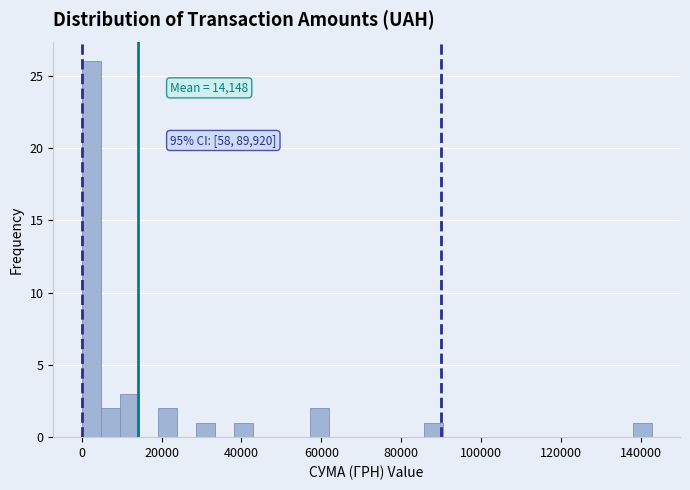

Around what value on the x-axis is the tallest bar? Give the approximate position of its centre, as read against the axis.

2000